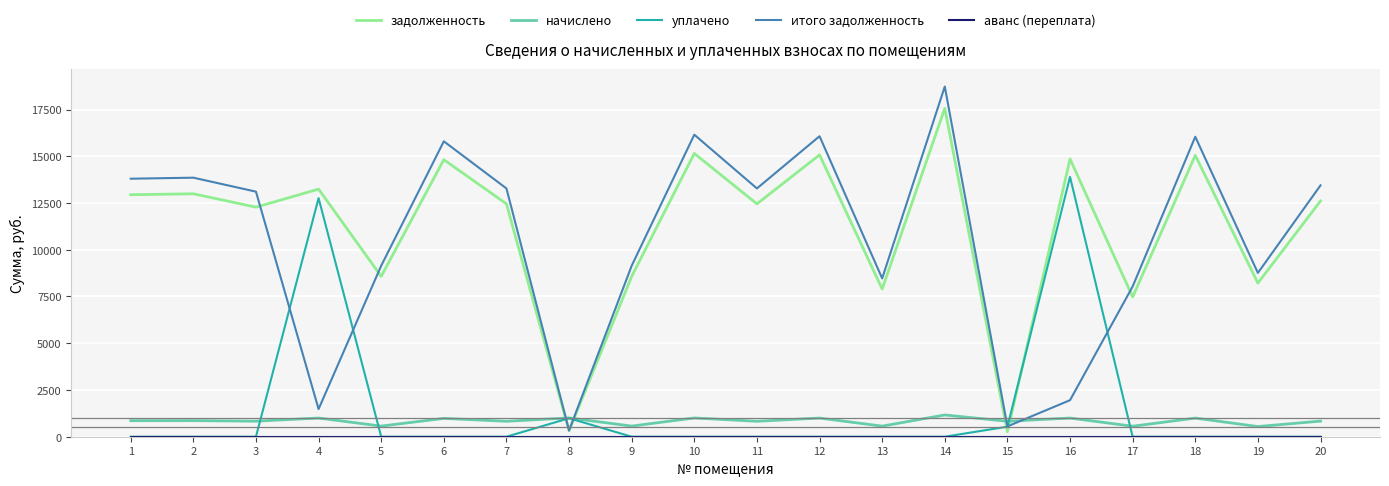

Between which two adjacent categories do задолженность and начислено first intersect?

7 and 8